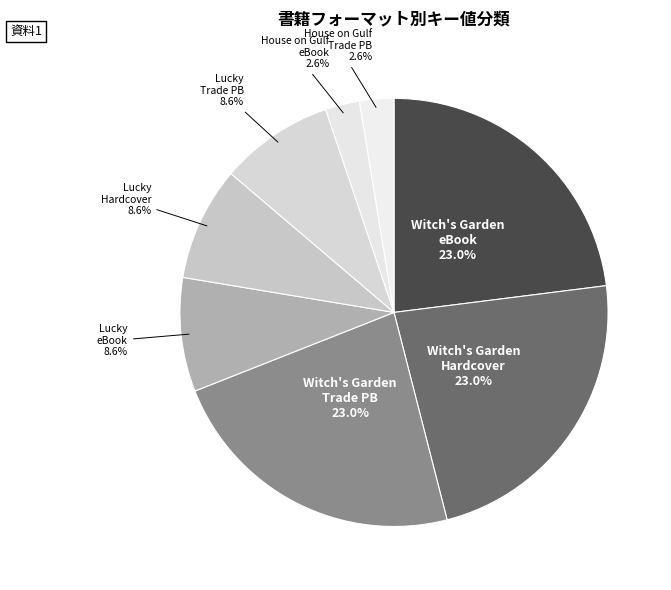

How many slices are in this pie chart?

8